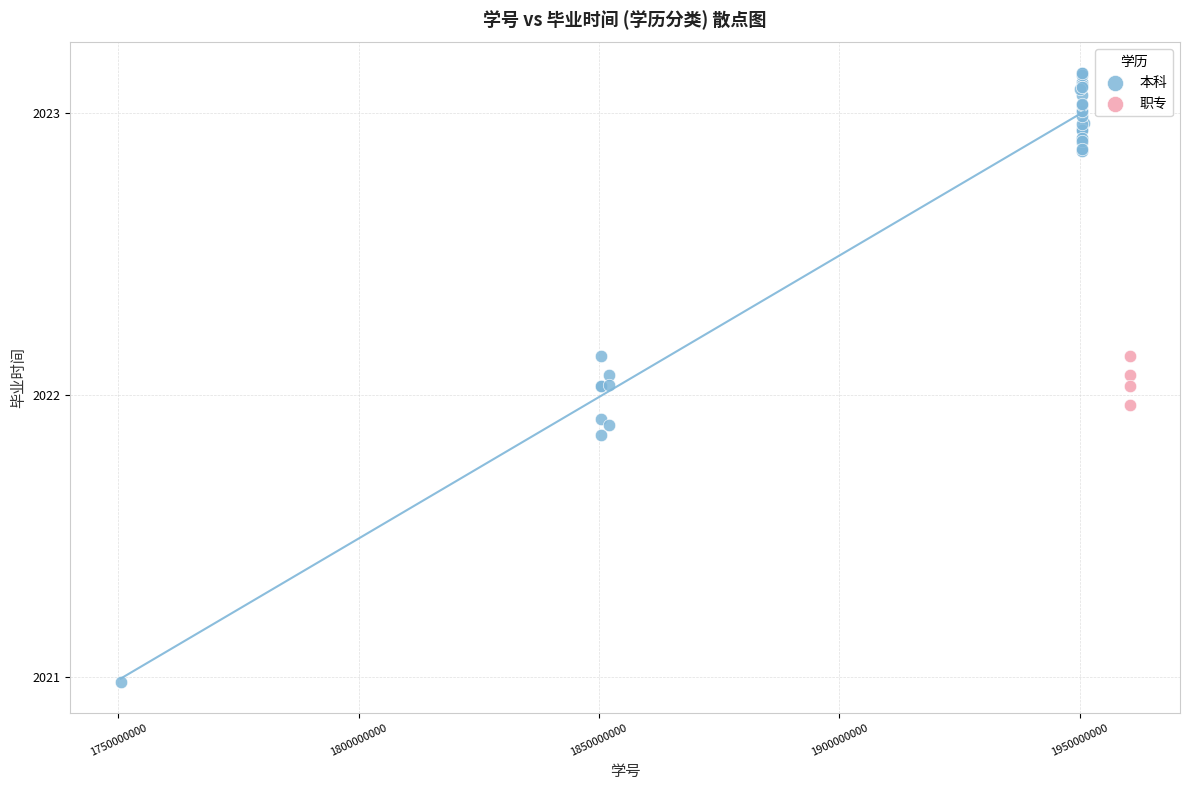

Which series contains the highest Y value?

本科